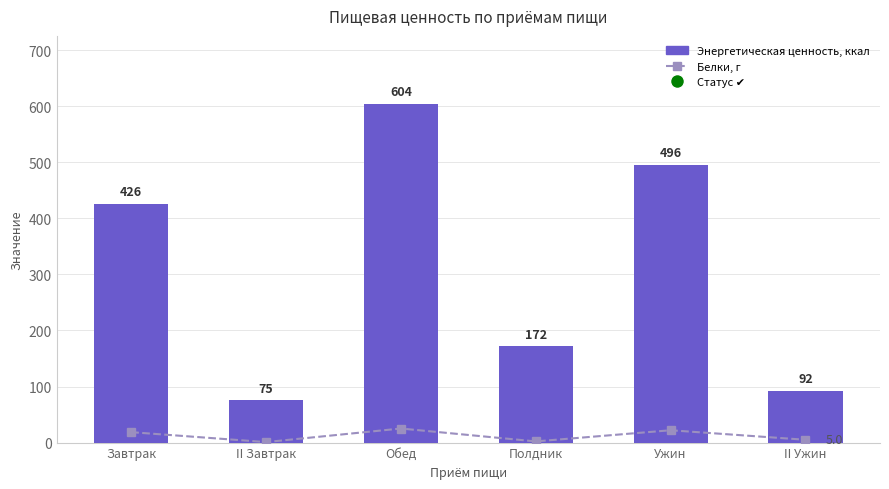

Rank the series by their average value, from lowest to highest.

Белки, г, Энергетическая ценность, ккал